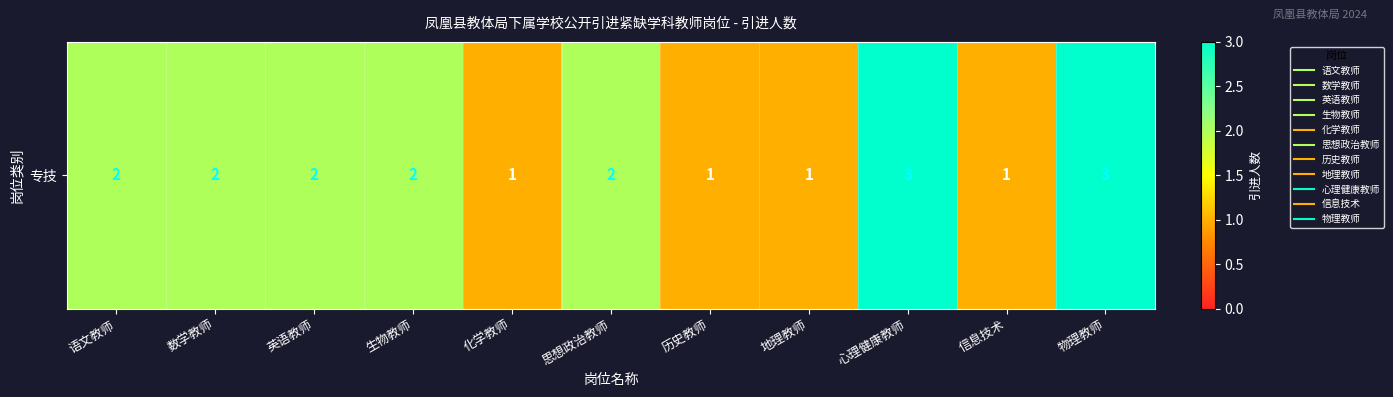

What is the sum of all values?

20